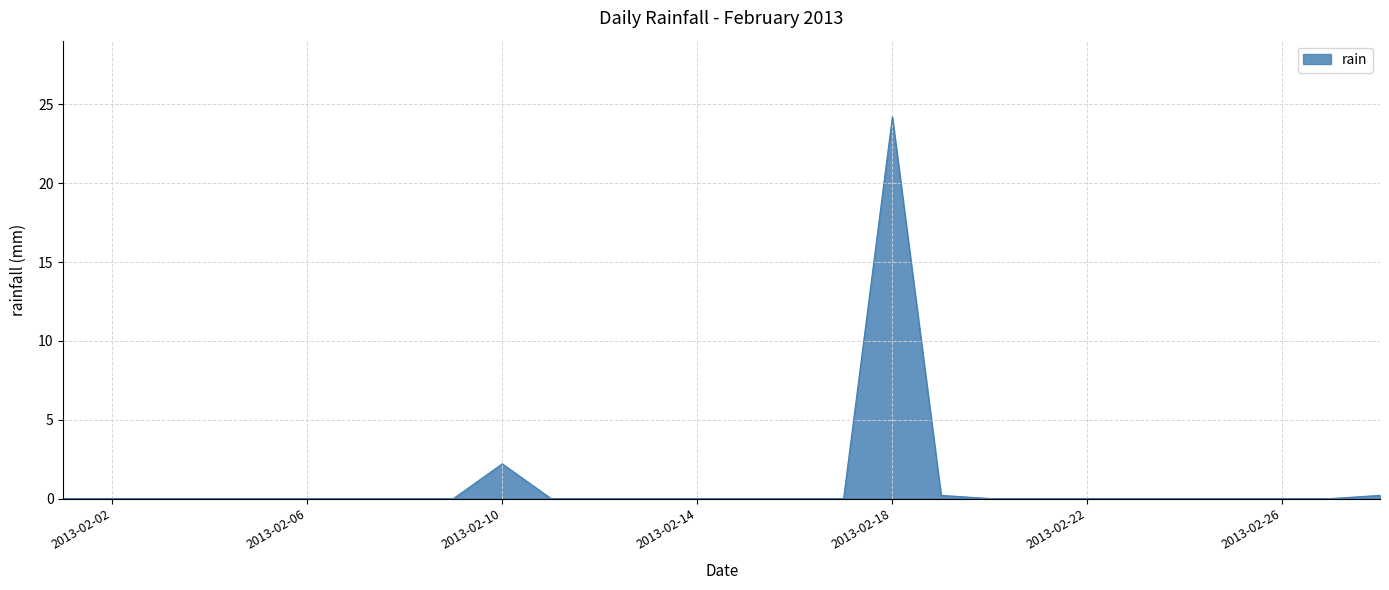

What is the greatest value displayed?

24.2